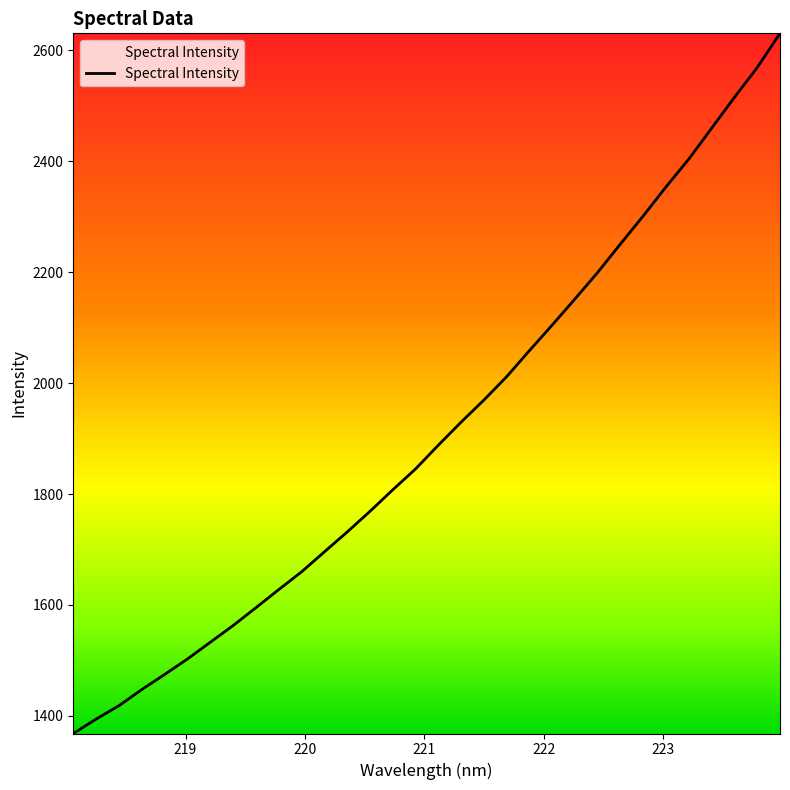

True or false: the data has more than 1 interior local peaks.

False